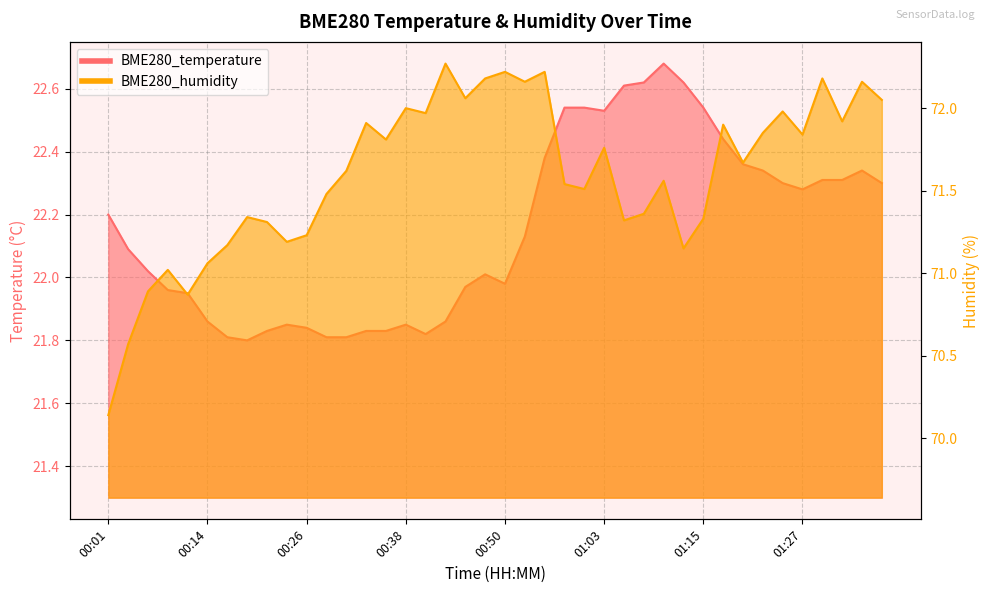

Reading right to left, what are all the values shown in this chart?

BME280_temperature: 01:37=22.3	01:35=22.3	01:32=22.3	01:30=22.3	01:27=22.3	01:25=22.3	01:22=22.3	01:20=22.4	01:17=22.4	01:15=22.5	01:12=22.6	01:10=22.7	01:08=22.6	01:05=22.6	01:03=22.5	01:00=22.5	00:58=22.5	00:55=22.4	00:53=22.1	00:50=22.0	00:48=22.0	00:46=22.0	00:43=21.9	00:41=21.8	00:38=21.9	00:36=21.8	00:33=21.8	00:31=21.8	00:28=21.8	00:26=21.8	00:24=21.9	00:21=21.8	00:19=21.8	00:16=21.8	00:14=21.9	00:11=21.9	00:09=22.0	00:06=22.0	00:04=22.1	00:01=22.2
BME280_humidity: 01:37=72.0	01:35=72.2	01:32=71.9	01:30=72.2	01:27=71.8	01:25=72.0	01:22=71.8	01:20=71.7	01:17=71.9	01:15=71.3	01:12=71.2	01:10=71.6	01:08=71.4	01:05=71.3	01:03=71.8	01:00=71.5	00:58=71.5	00:55=72.2	00:53=72.2	00:50=72.2	00:48=72.2	00:46=72.1	00:43=72.3	00:41=72.0	00:38=72.0	00:36=71.8	00:33=71.9	00:31=71.6	00:28=71.5	00:26=71.2	00:24=71.2	00:21=71.3	00:19=71.3	00:16=71.2	00:14=71.1	00:11=70.9	00:09=71.0	00:06=70.9	00:04=70.6	00:01=70.1